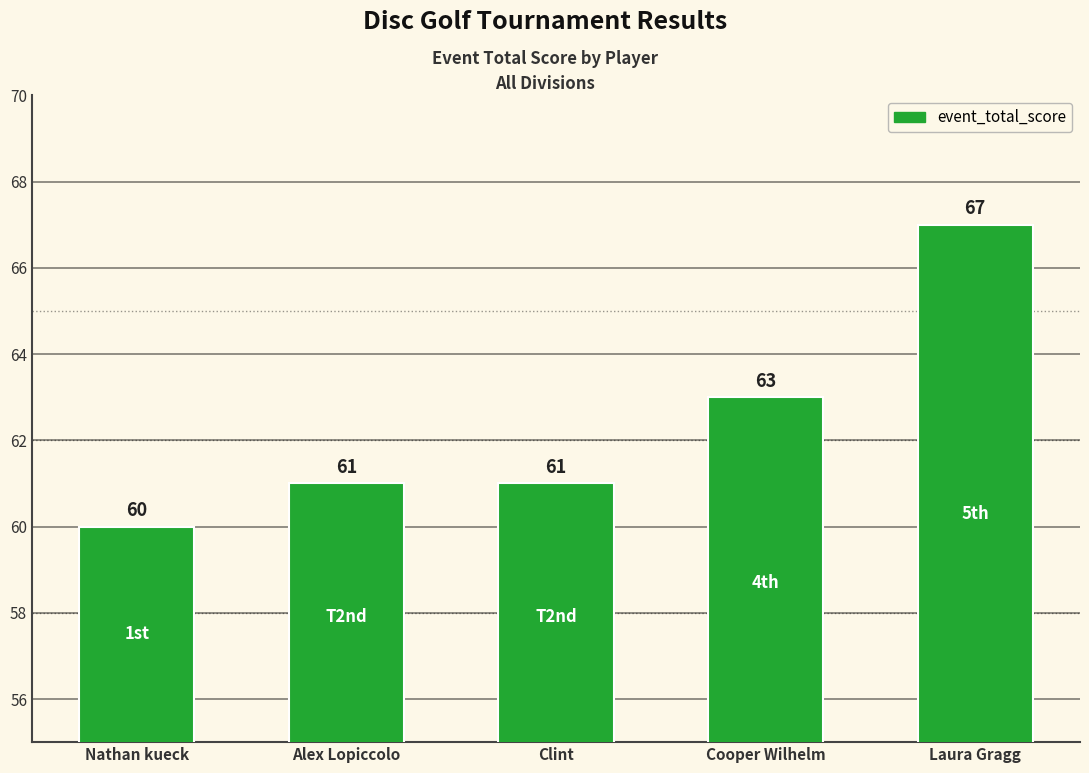

At which category does the chart reach its peak across all series?

Laura Gragg